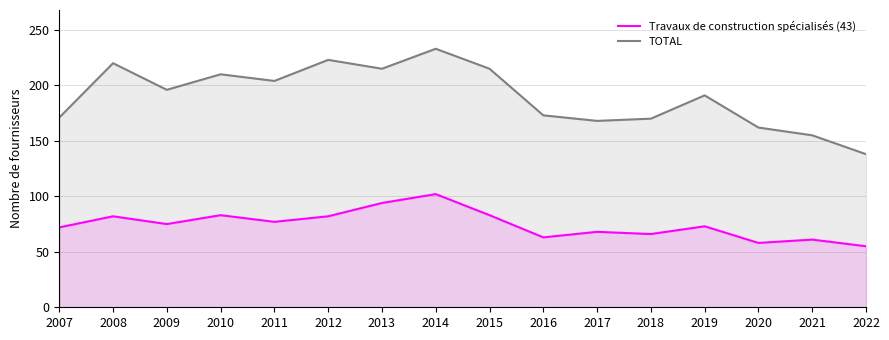

At which category is the sum across all series the highest?

2014